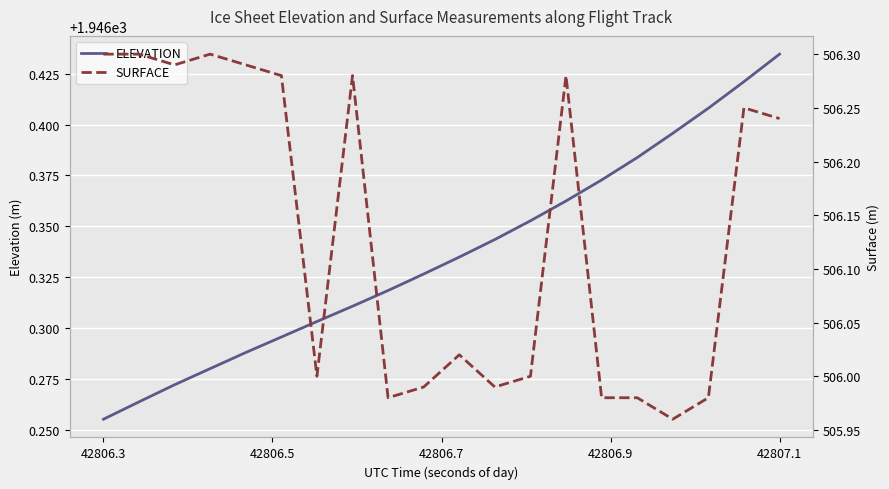

At which label does ELEVATION reach its minimum?

42806.3